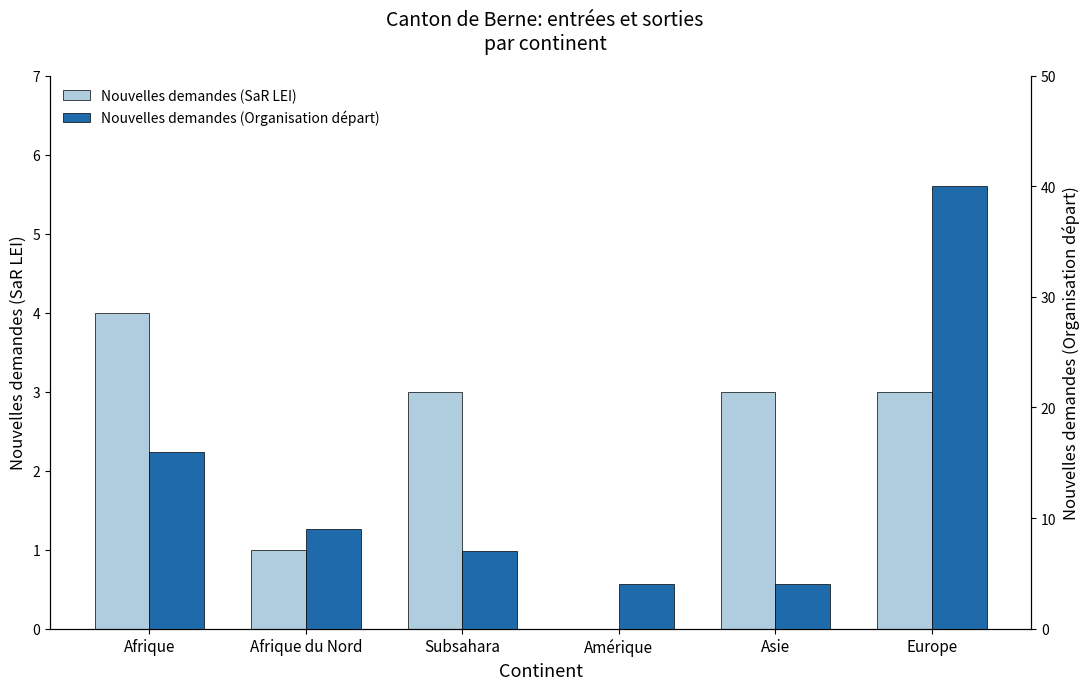

At which label does Nouvelles demandes (Organisation départ) reach its minimum?

Amérique